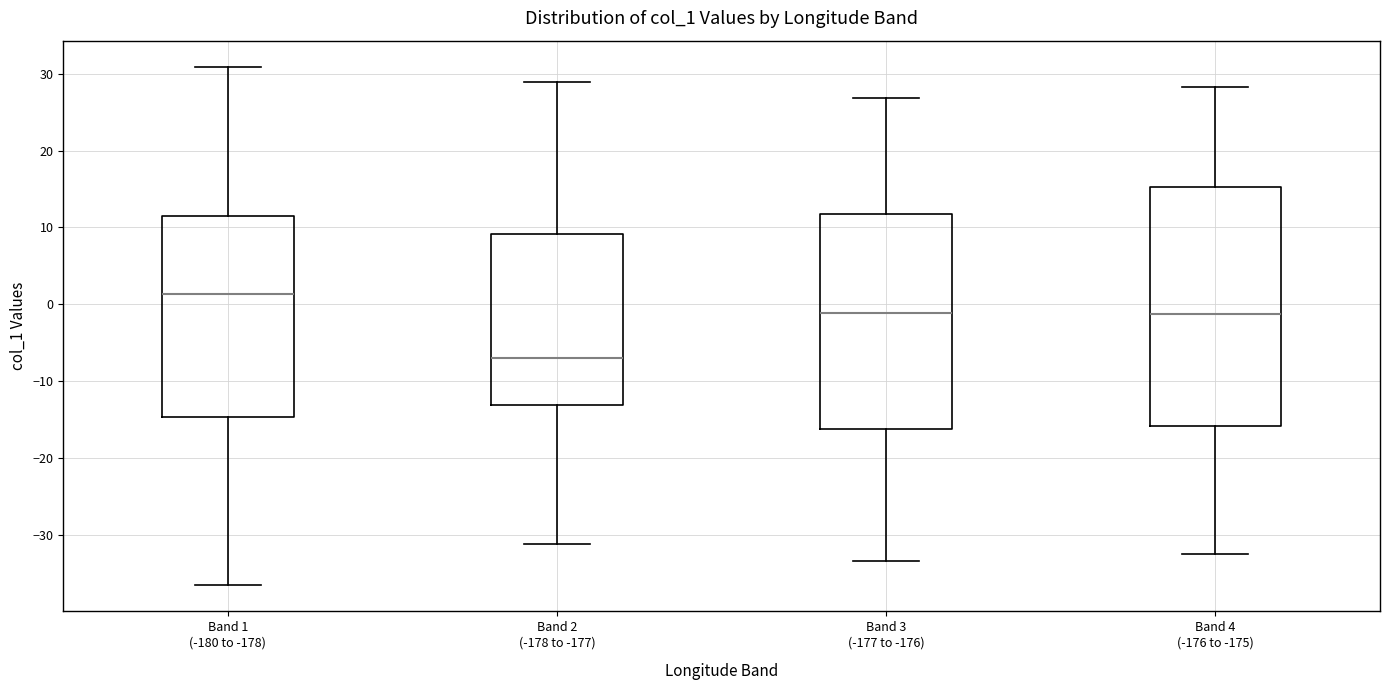

Reading left to right, read every box against the y-axis: the position of its median line, the range the box covers, and the ends of its whiskers. The values are not printed on the chart, so give them approximately, as read against the axis.

Band 1 (-180 to -178): median 1, box -15 to 12, whiskers -37 to 31
Band 2 (-178 to -177): median -7, box -13 to 9, whiskers -31 to 29
Band 3 (-177 to -176): median -1, box -16 to 12, whiskers -33 to 27
Band 4 (-176 to -175): median -1, box -16 to 15, whiskers -32 to 28